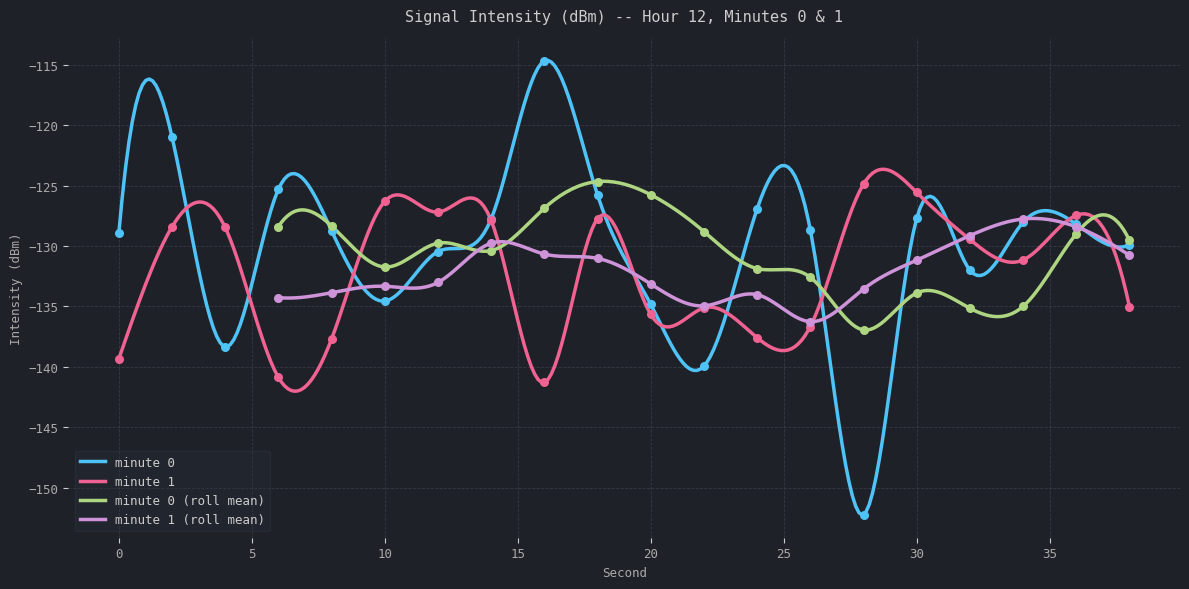

Which series has the widest spread of Y values?

minute 0